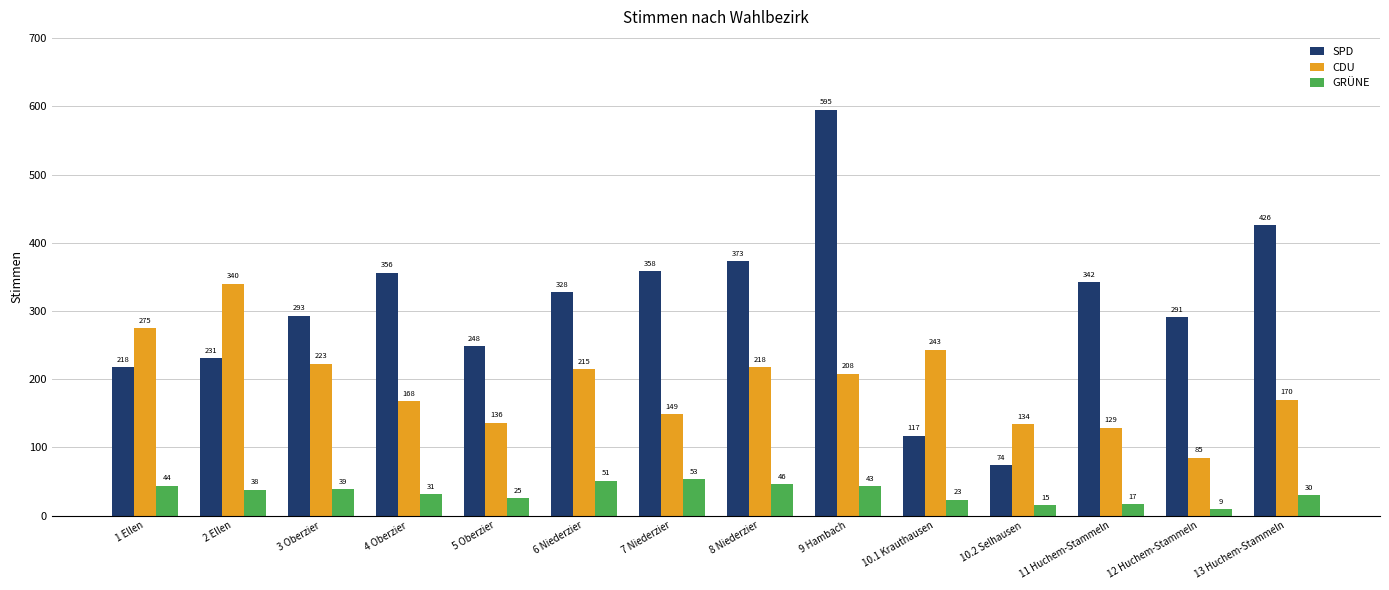

What is the minimum value for SPD?

74